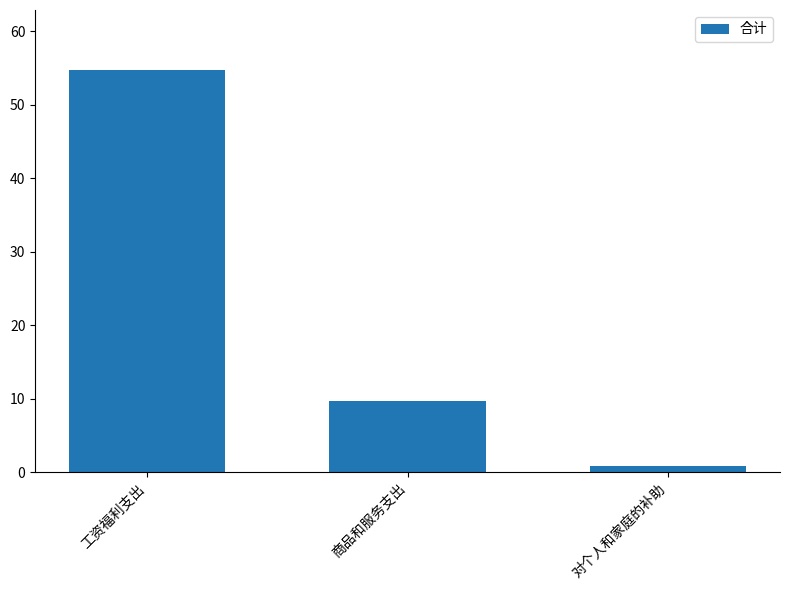

Reading left to right, what are all the values shown in this chart?

54.7	9.6	0.9